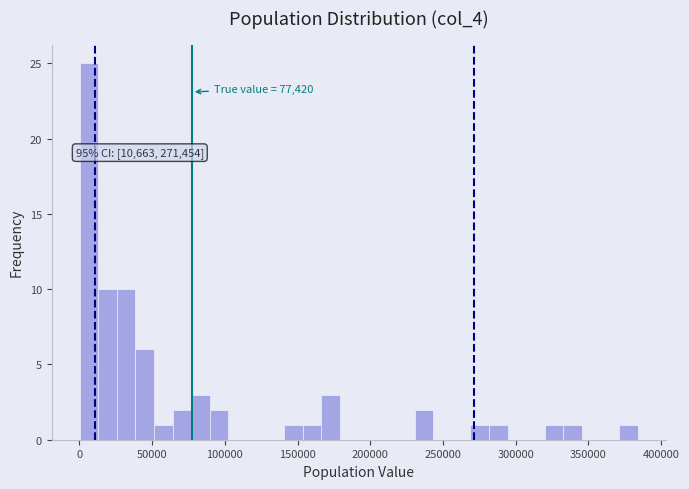

Around what value on the x-axis is the tallest bar? Give the approximate position of its centre, as read against the axis.

5000